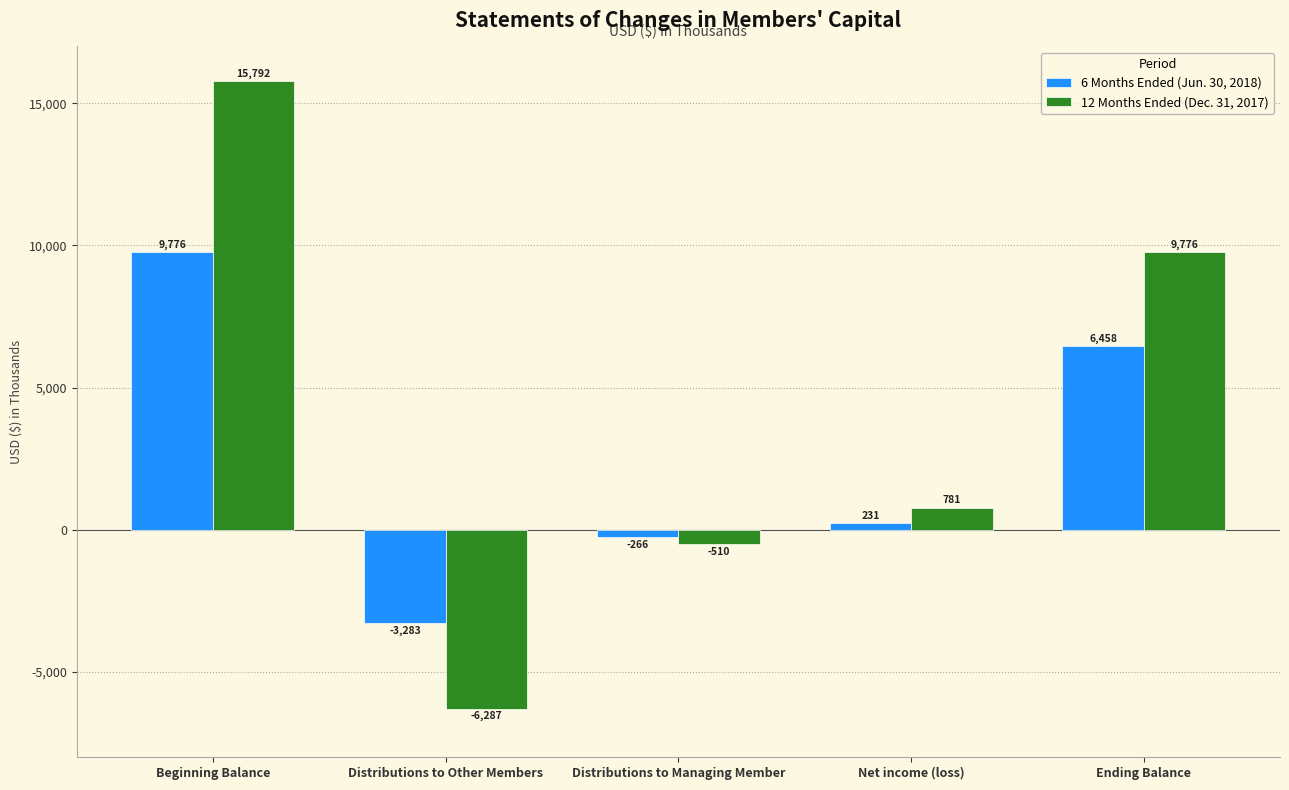

How many values in 12 Months Ended (Dec. 31, 2017) are below zero?

2